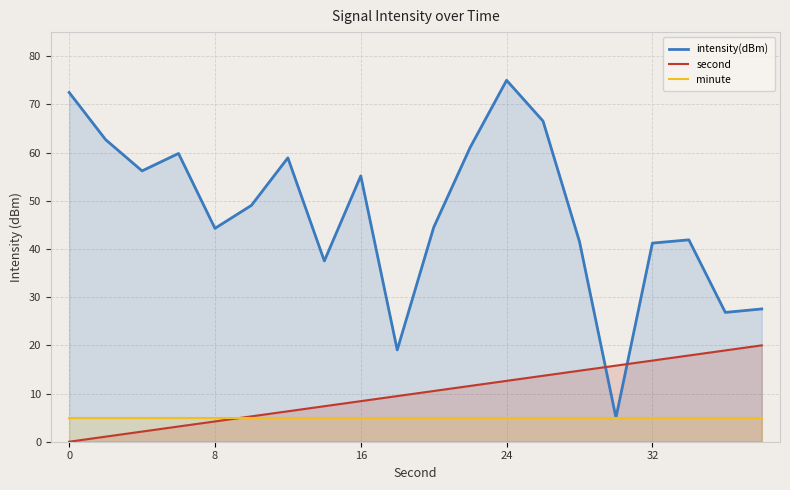

True or false: intensity(dBm) and second cross at least once.

True